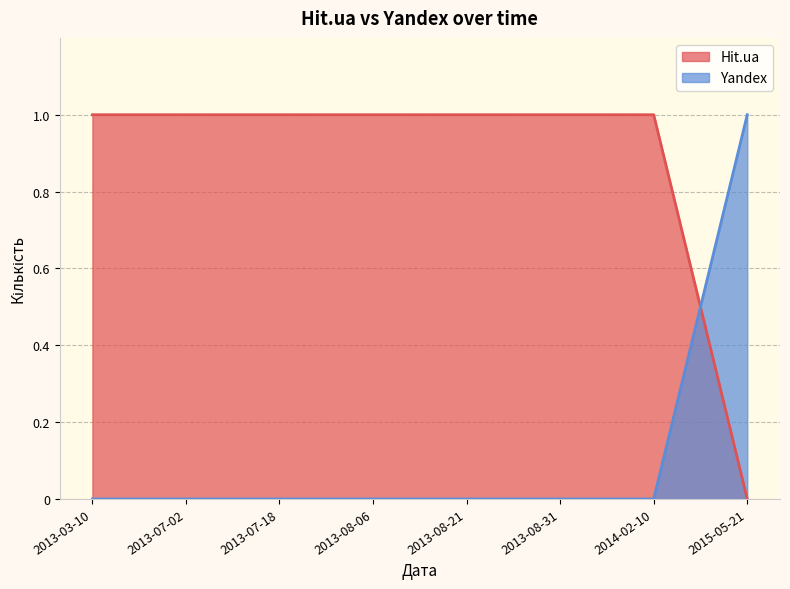

At which label does Yandex reach its minimum?

2014-02-10